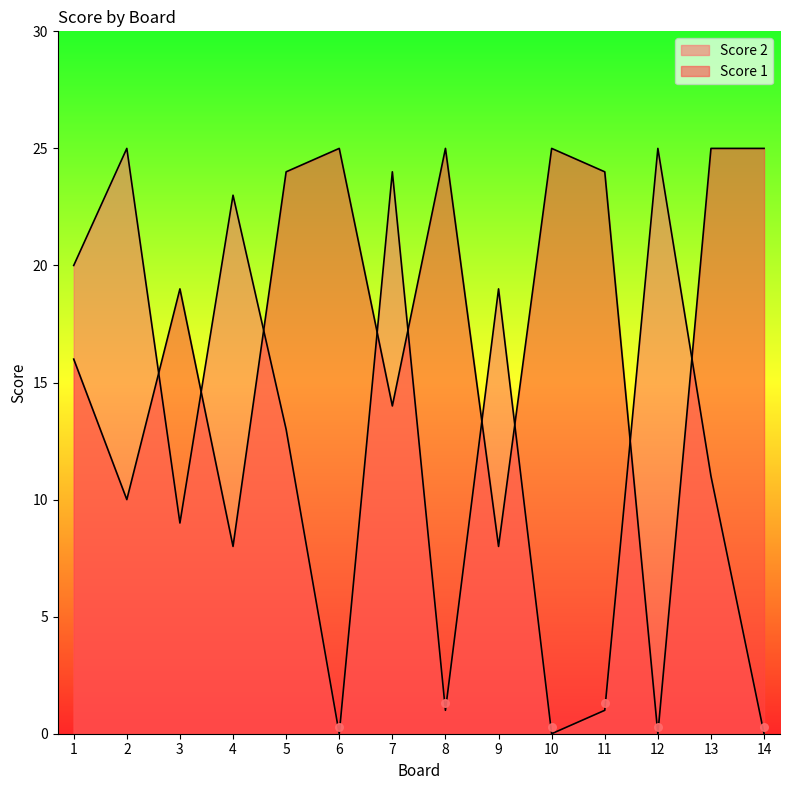

Which series contains the lowest Y value?

Score 2